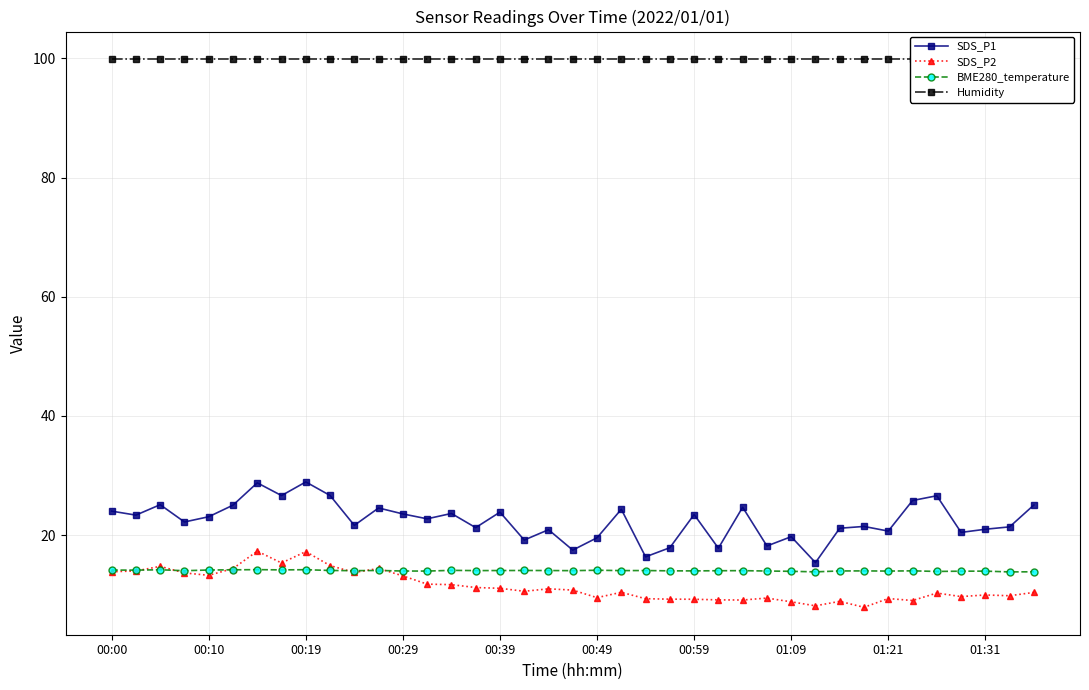

True or false: SDS_P2 has a value of 15.3 at 00:39.

False